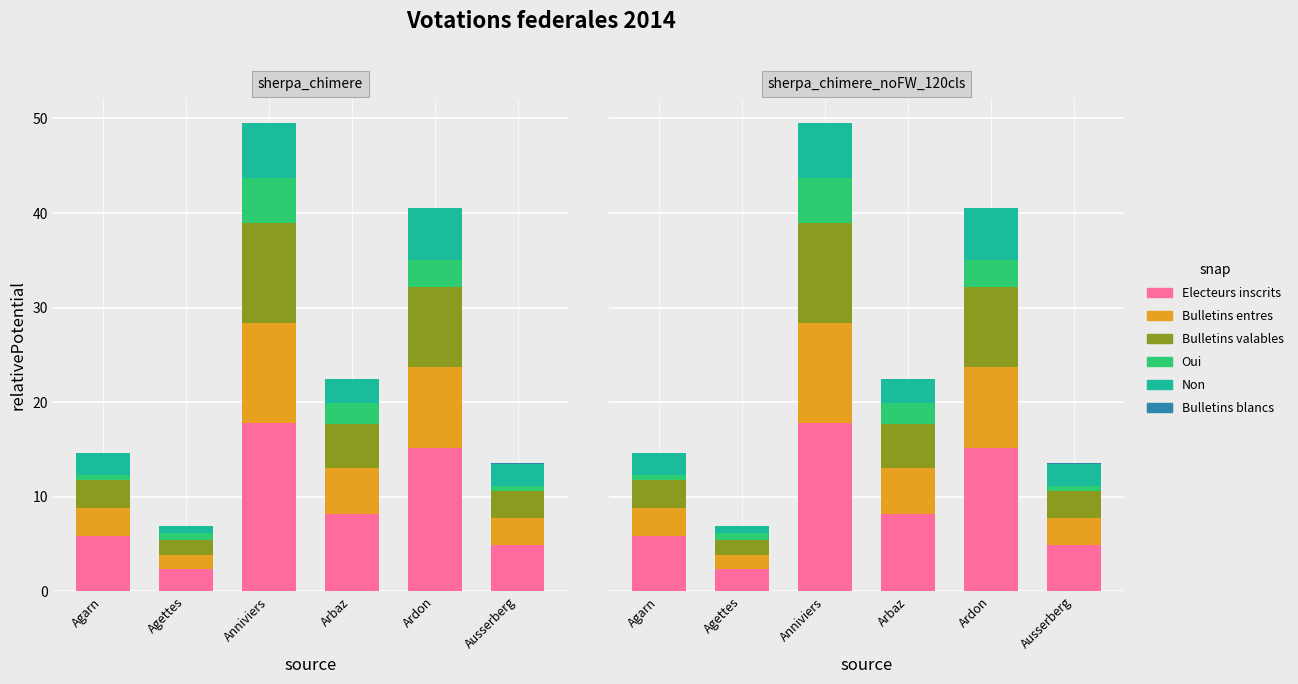

The Oui series shows 0.5 at Ausserberg. True or false?

True